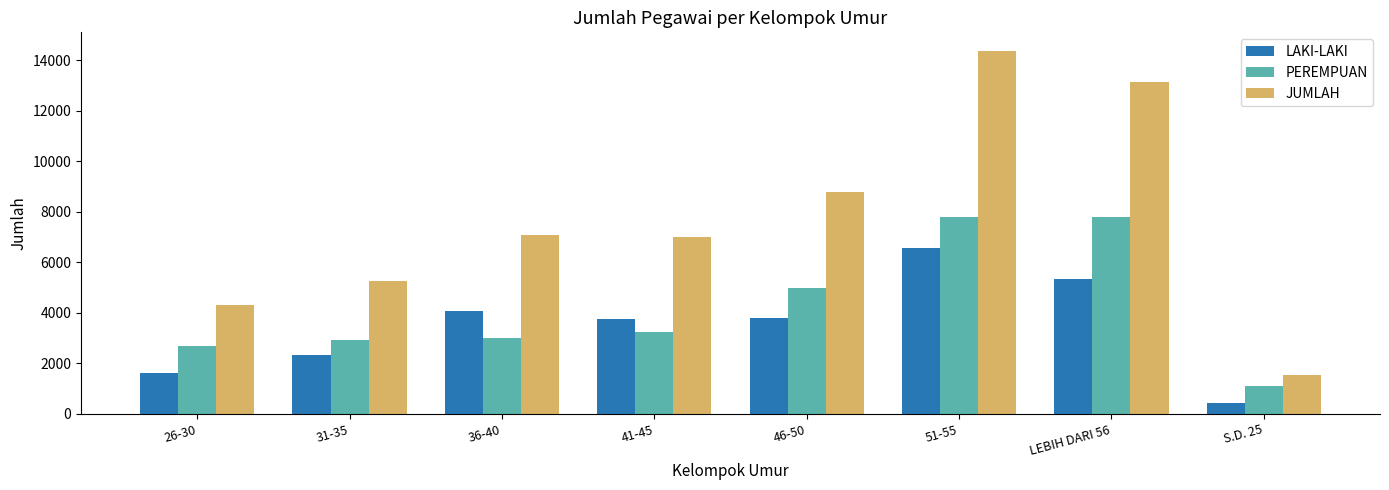

Which series has the largest range (max minus min)?

JUMLAH